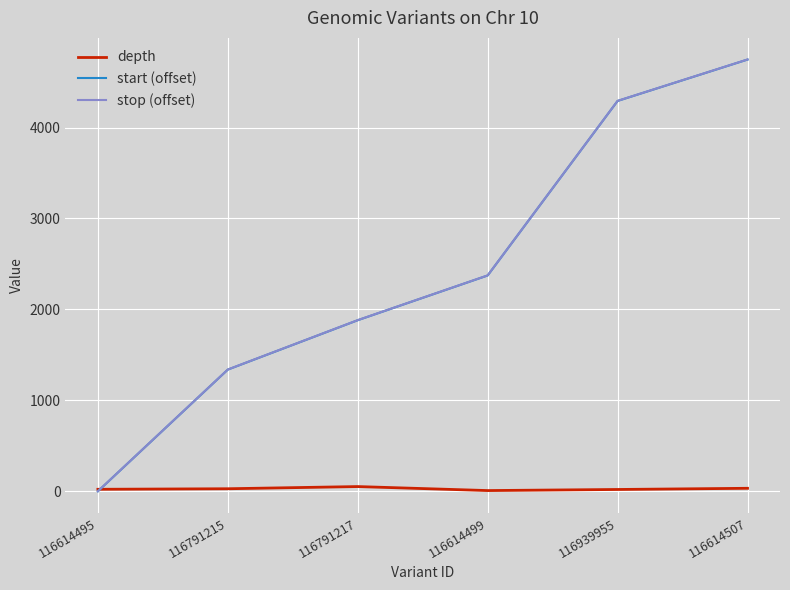

What is the difference between the highest and lowest values at 116791215?

1311